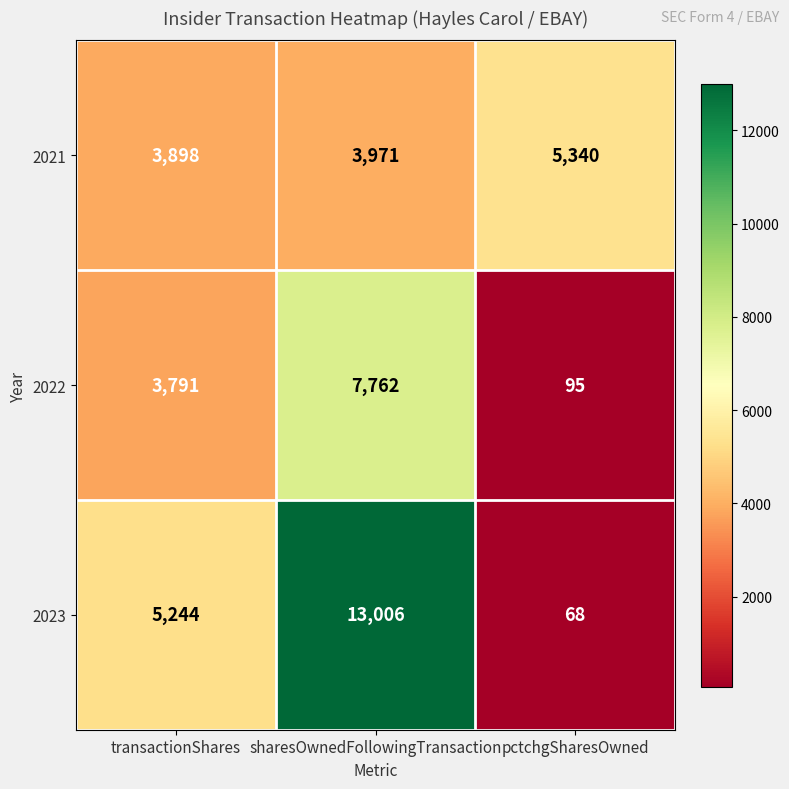

What is the difference between the 2022 values at pctchgSharesOwned and transactionShares?

3696